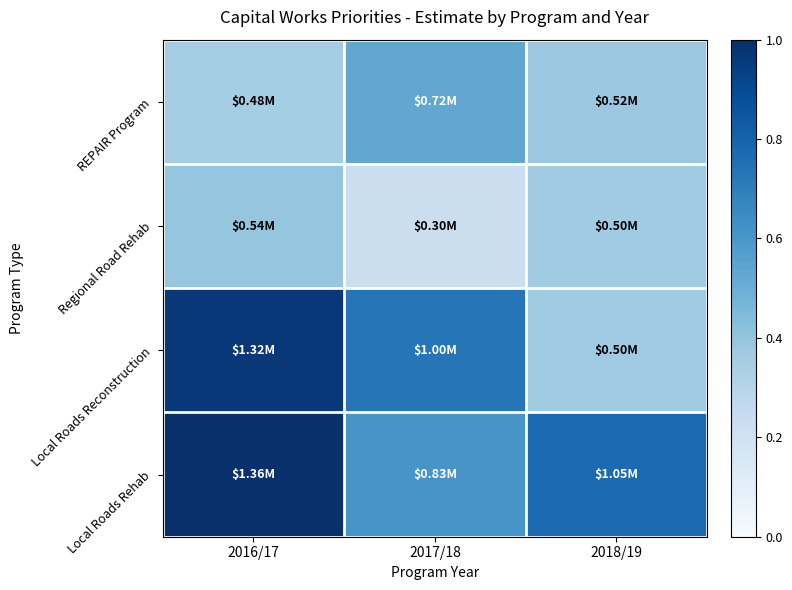

How many data points does each series have?

3